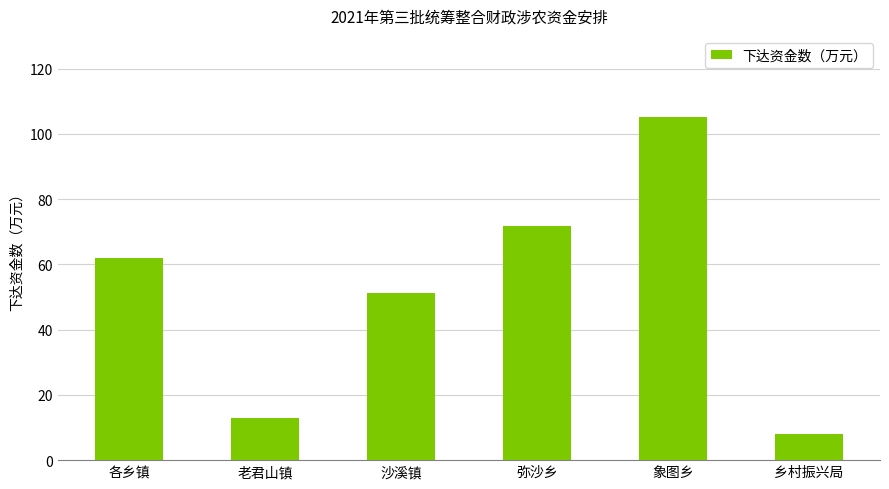

What is the value of the 1st bar from the left?

61.9